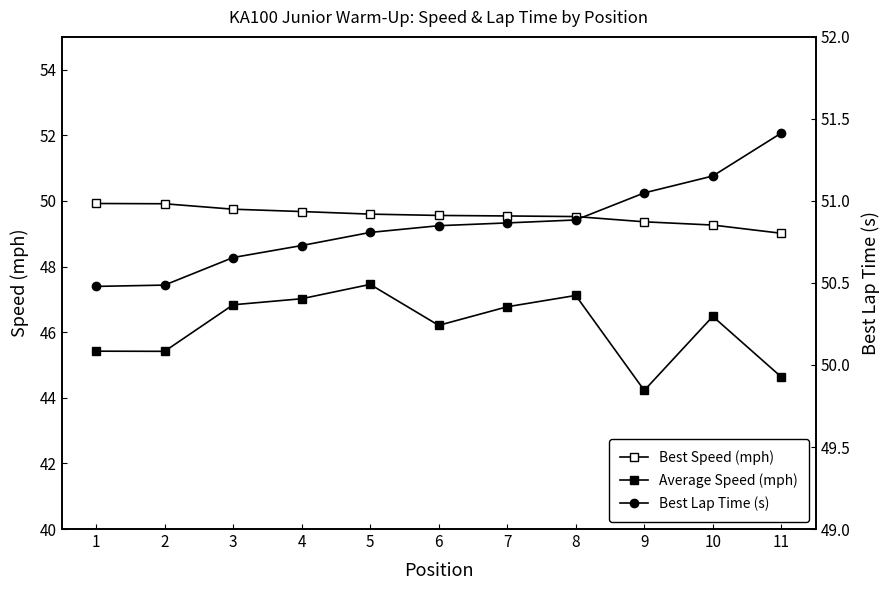

Reading left to right, transcribe all the data shown in this chart.

Best Speed (mph): 49.9	49.9	49.7	49.7	49.6	49.6	49.5	49.5	49.4	49.3	49.0
Average Speed (mph): 45.4	45.4	46.8	47.0	47.5	46.2	46.8	47.1	44.2	46.5	44.6
Best Lap Time (s): 50.5	50.5	50.7	50.7	50.8	50.8	50.9	50.9	51.0	51.2	51.4